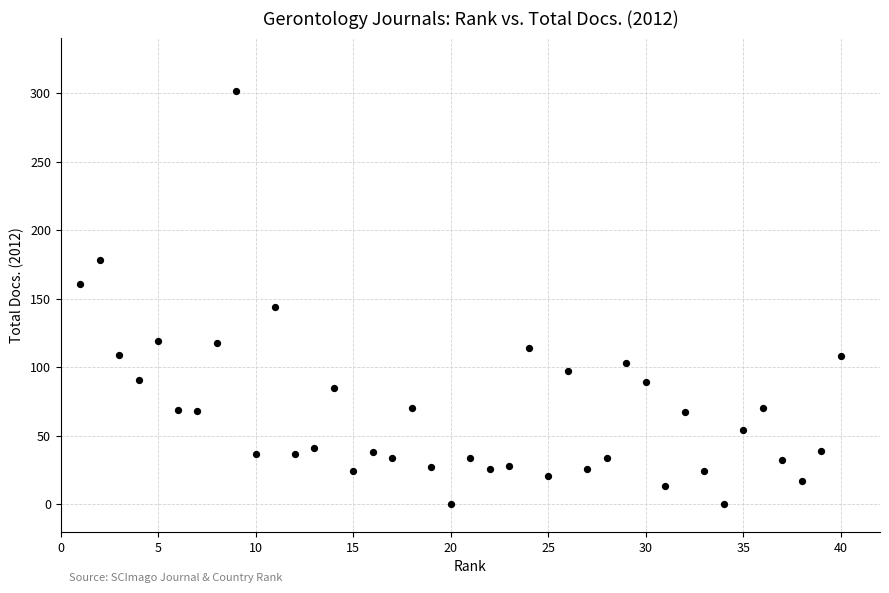

What is the range of X values (max minus min)?

39